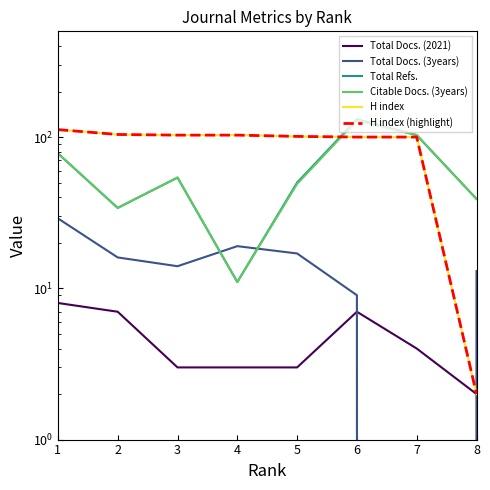

How many interior local valleys does the Total Refs. series have?

2